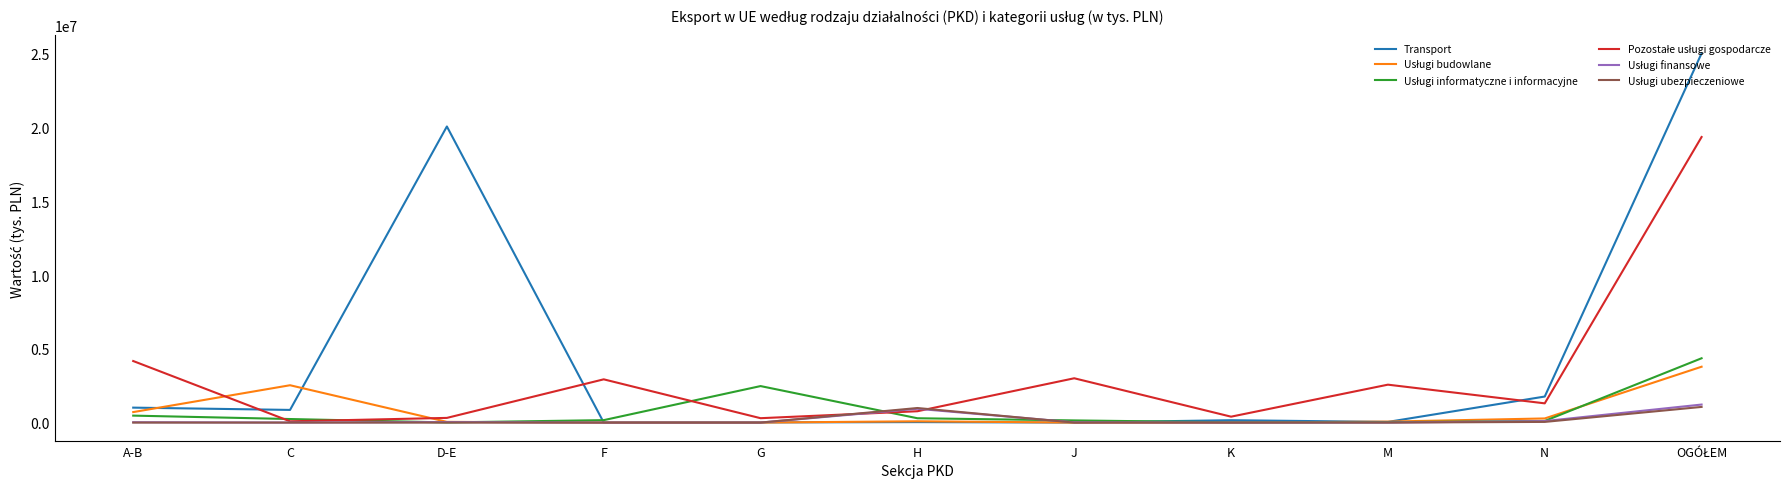

Where is Transport nearest to the value 12515630?

D-E